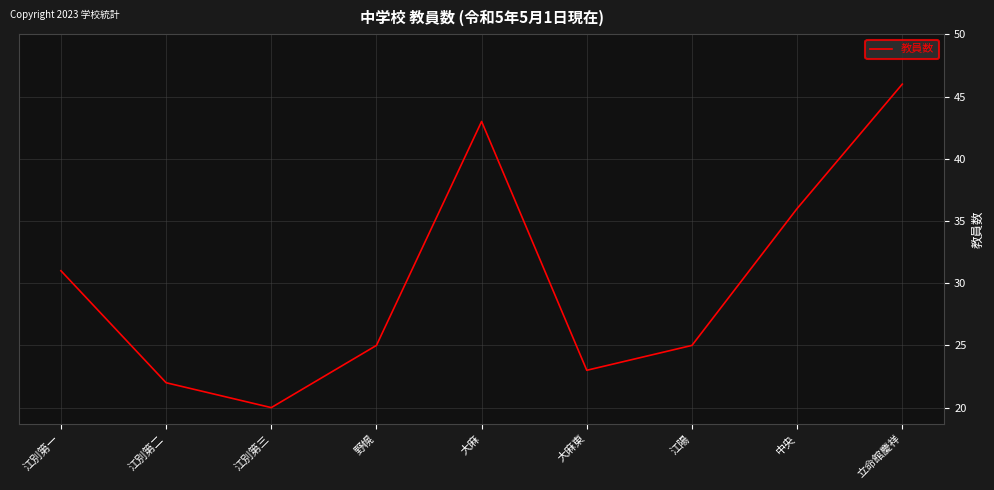

What is the sum of all values?

271